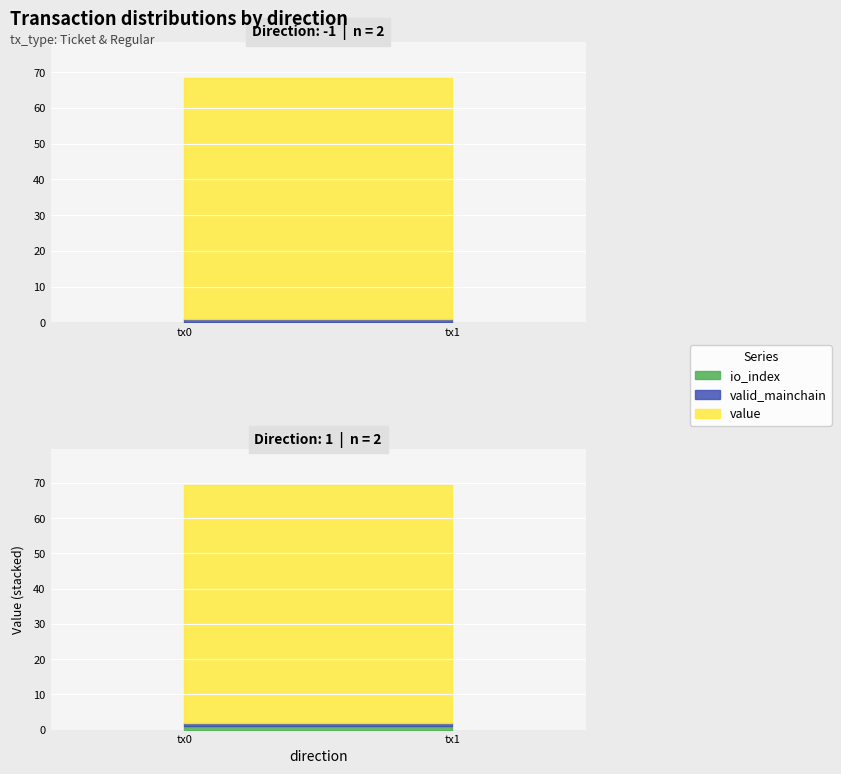

Which series has the widest spread of values?

io_index